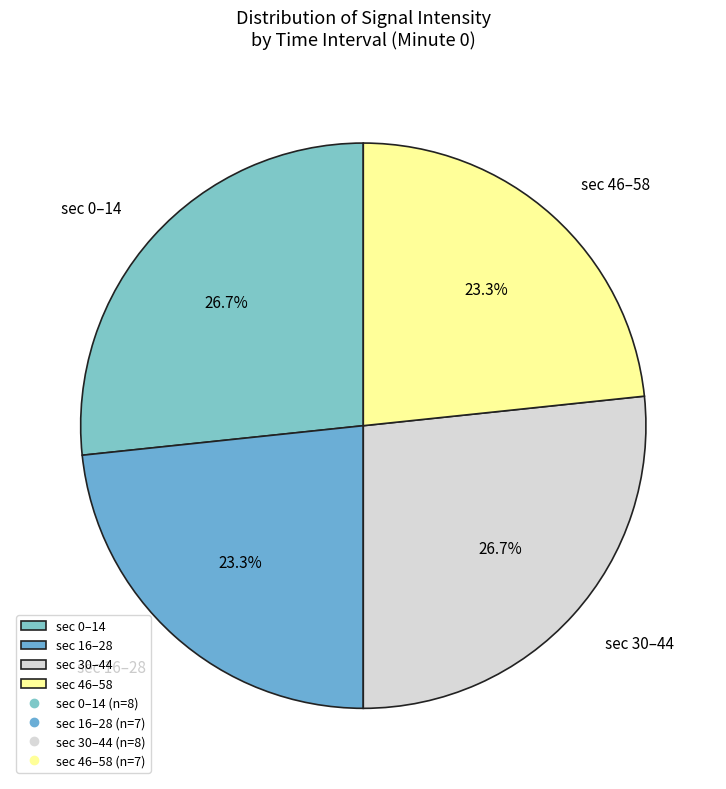

Approximately how many times larger is the value at sec 16–28 compared to sec 46–58?

1.0